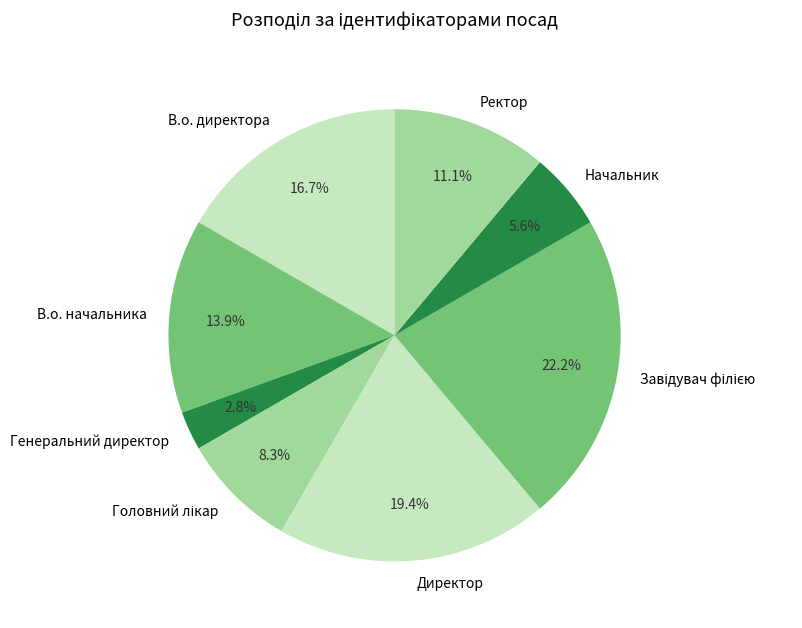

To the nearest percent, what is the difference between the largest and smallest slice percentages?

19%